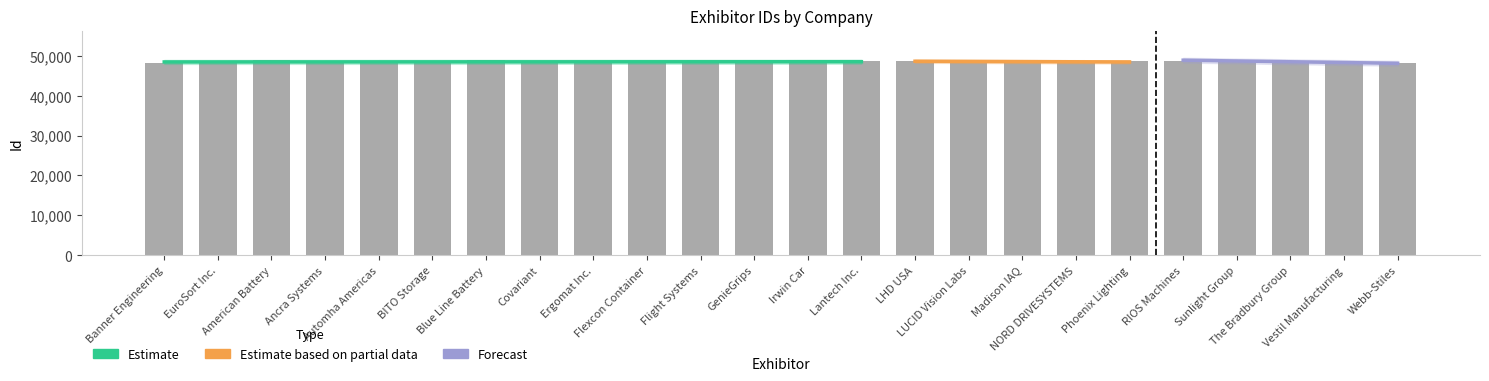

Reading left to right, list all the values displayed in this chart.

48106	48132	48809	48467	48411	48642	48870	48727	48430	48222	48429	48431	48221	48607	48555	48937	48270	48124	48742	48754	48814	48598	48137	48116